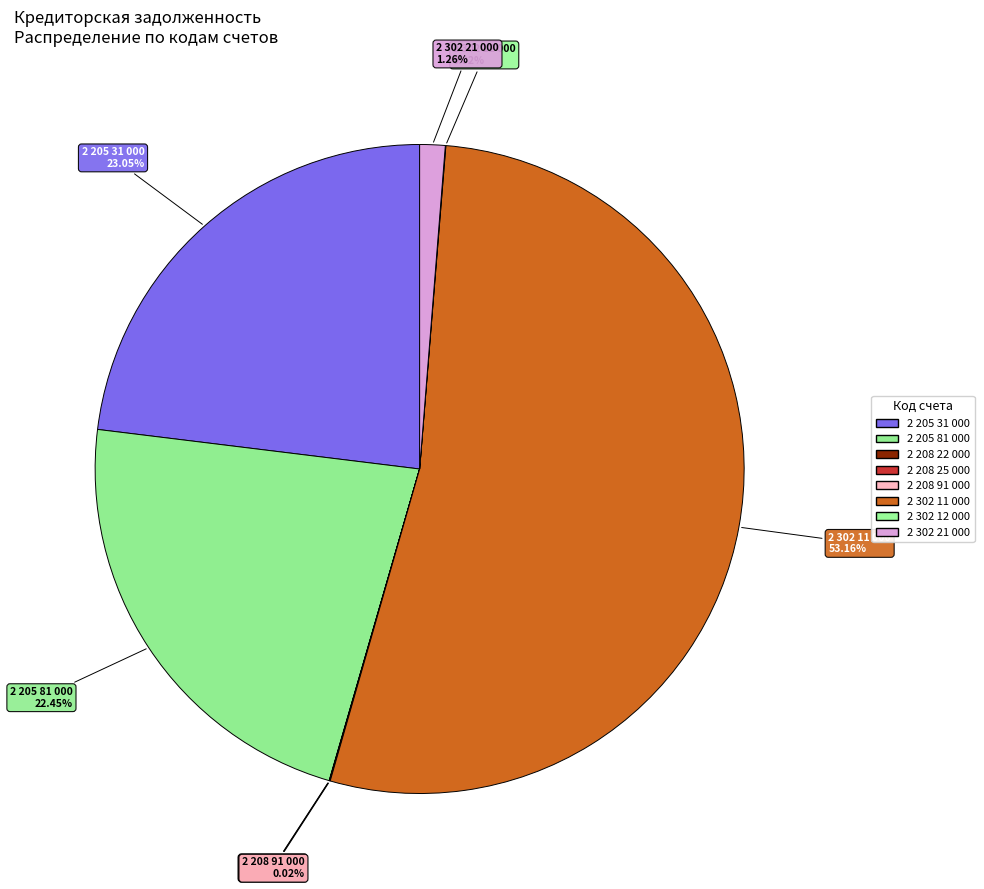

How many segments does this pie chart have?

8